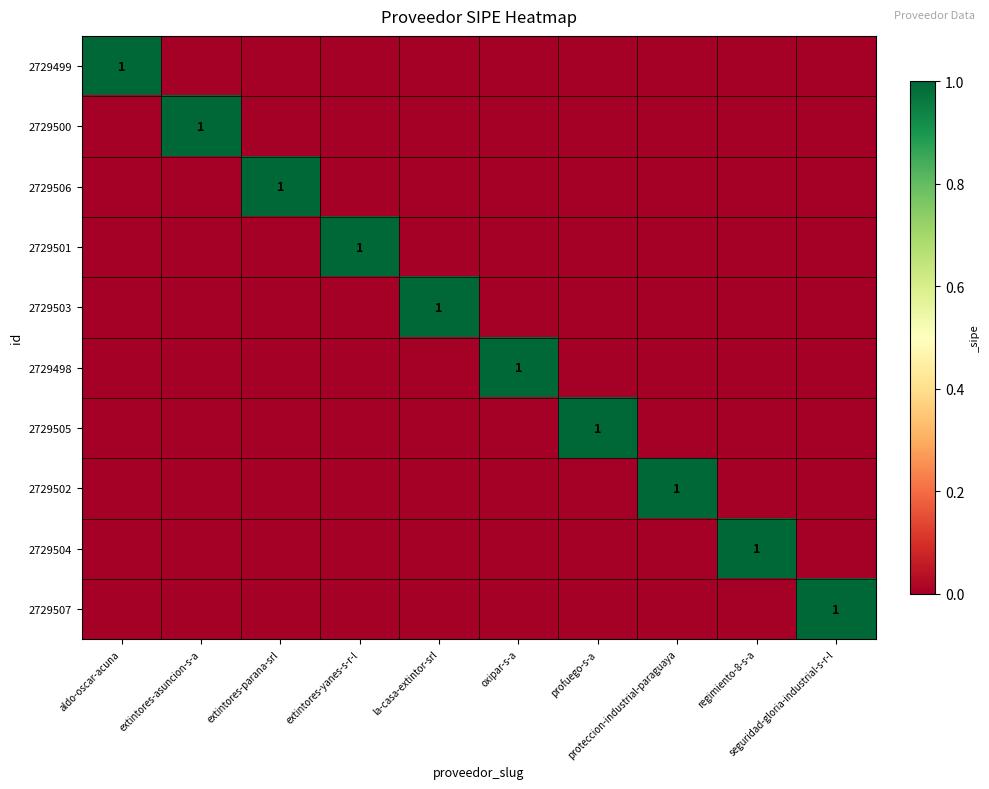

How many values in 2729499 are above zero?

1